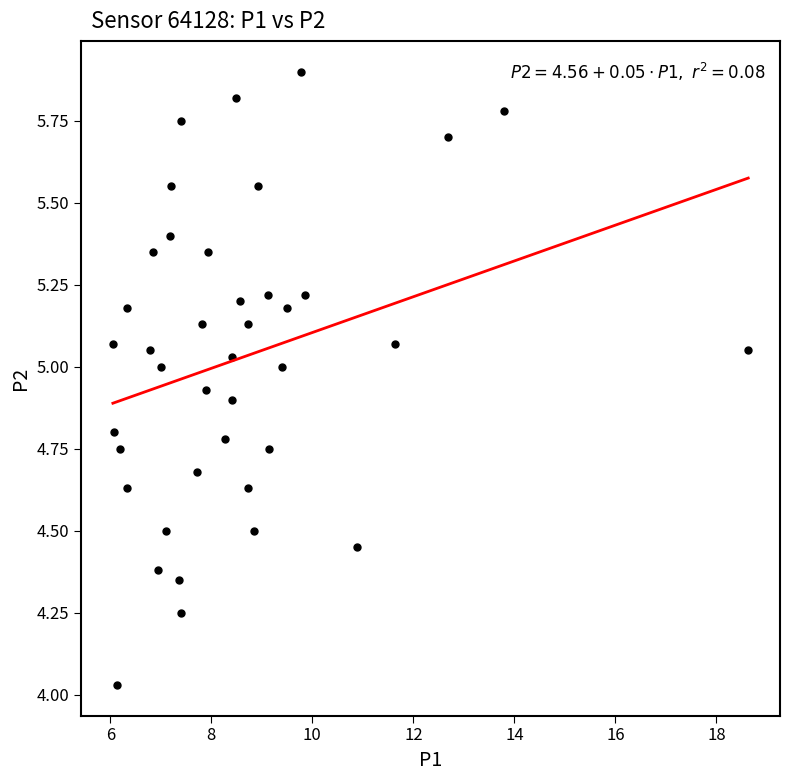

What is the range of Y values (max minus min)?

1.9